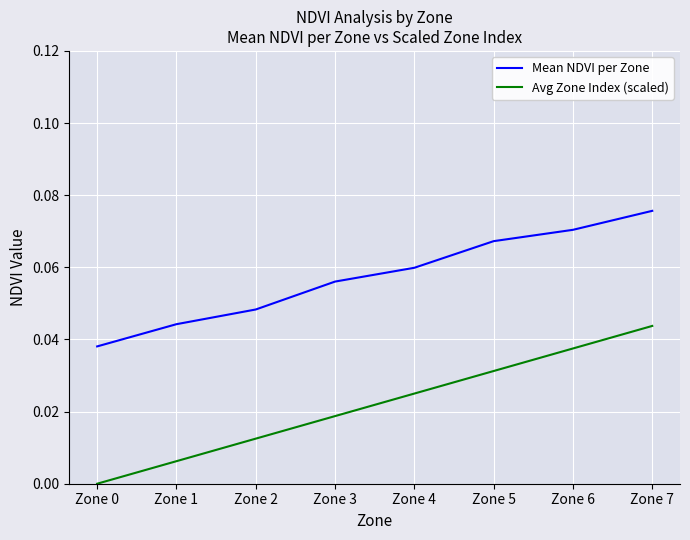

At Zone 2, list the series in order from largest to smallest.

Mean NDVI per Zone, Avg Zone Index (scaled)